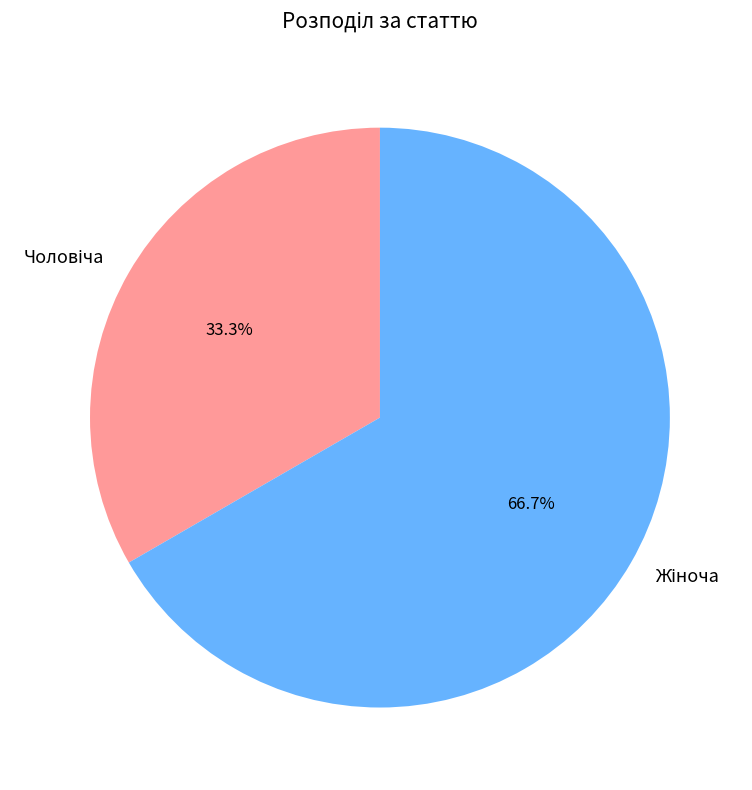

How many segments does this pie chart have?

2